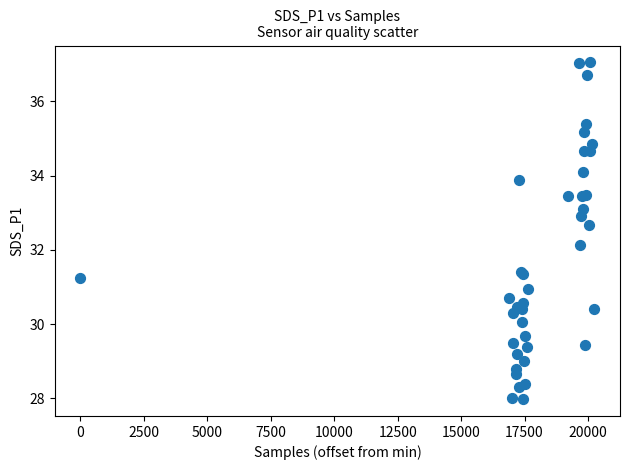

What Y value in the scatter plot is closest to 32?

32.1